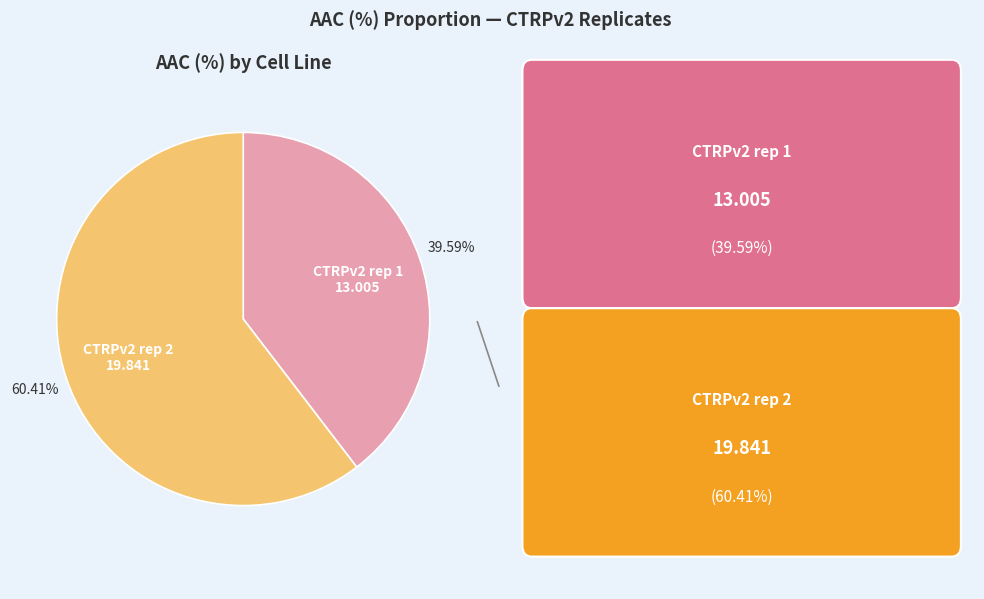

Does any single category account for the majority?

Yes